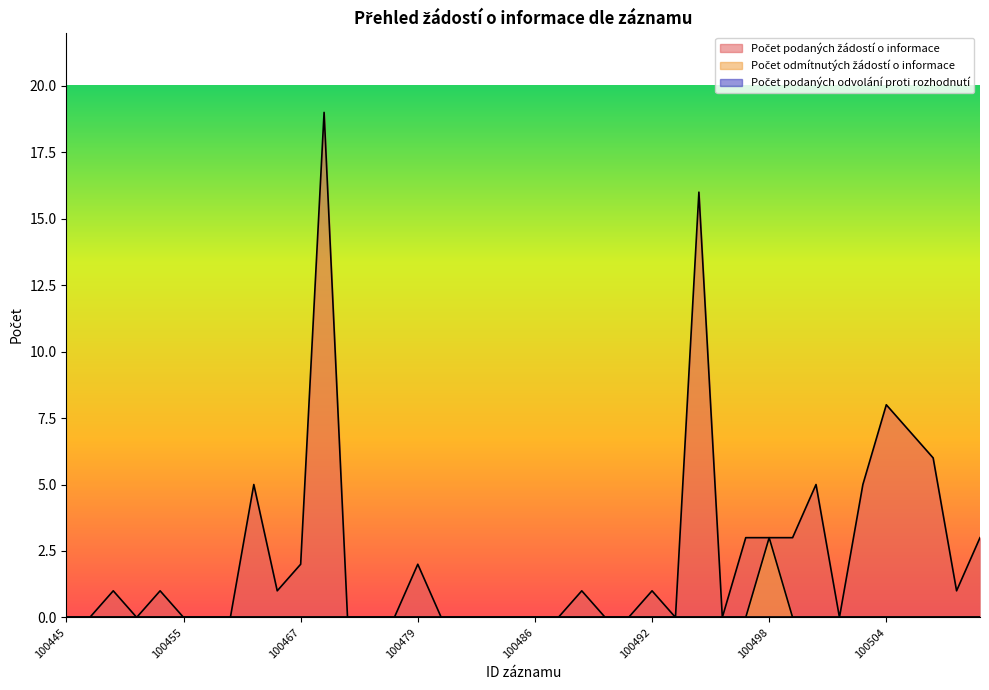

Reading right to left, extract all data points from this chart.

Počet podaných žádostí o informace: 100508=3	100507=1	100506=6	100505=7	100504=8	100503=5	100502=0	100501=5	100499=3	100498=3	100497=3	100496=0	100495=16	100493=0	100492=1	100490=0	100489=0	100488=1	100487=0	100486=0	100484=0	100482=0	100481=0	100480=0	100479=2	100474=0	100473=0	100470=0	100469=19	100467=2	100464=1	100463=5	100462=0	100457=0	100455=0	100451=1	100449=0	100448=1	100447=0	100445=0
Počet odmítnutých žádostí o informace: 100508=0	100507=0	100506=0	100505=0	100504=0	100503=0	100502=0	100501=0	100499=0	100498=3	100497=0	100496=0	100495=0	100493=0	100492=0	100490=0	100489=0	100488=0	100487=0	100486=0	100484=0	100482=0	100481=0	100480=0	100479=0	100474=0	100473=0	100470=0	100469=0	100467=0	100464=0	100463=0	100462=0	100457=0	100455=0	100451=0	100449=0	100448=0	100447=0	100445=0